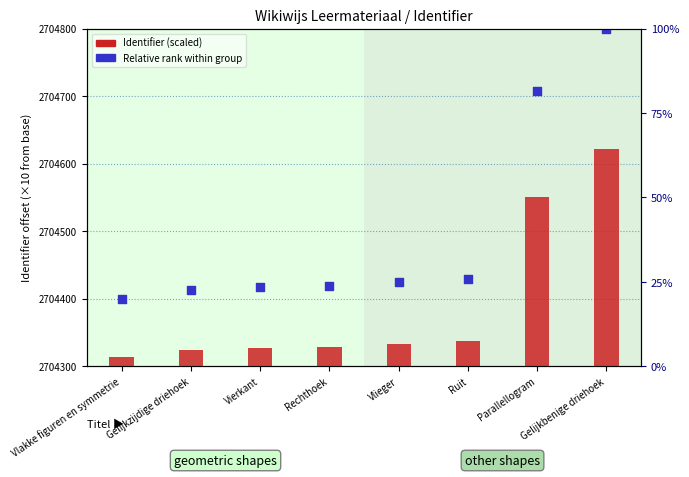

What is the total value across all series at Rechthoek?

14.8